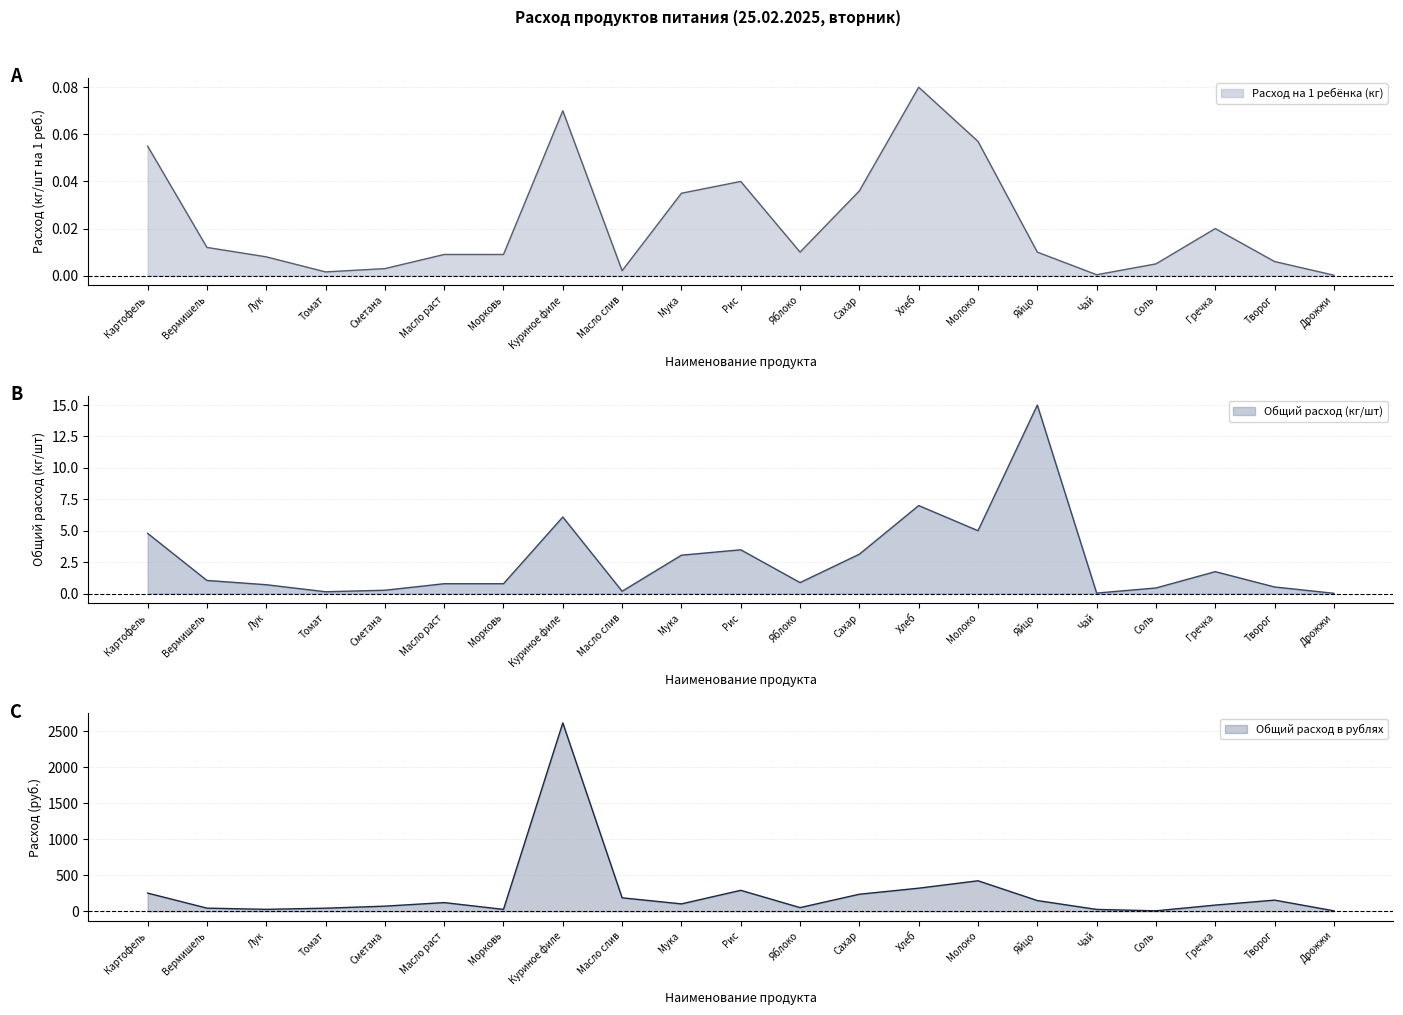

What is the sum of all Общий расход в рублях values?

5266.6